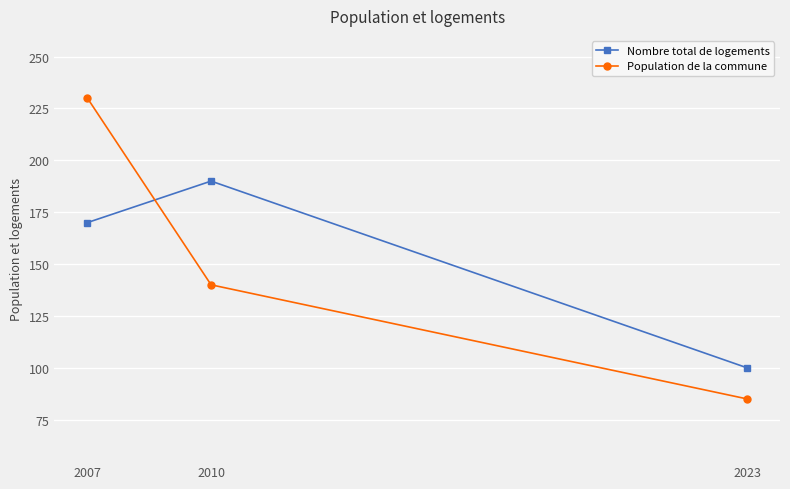

How many lines are shown in the chart?

2